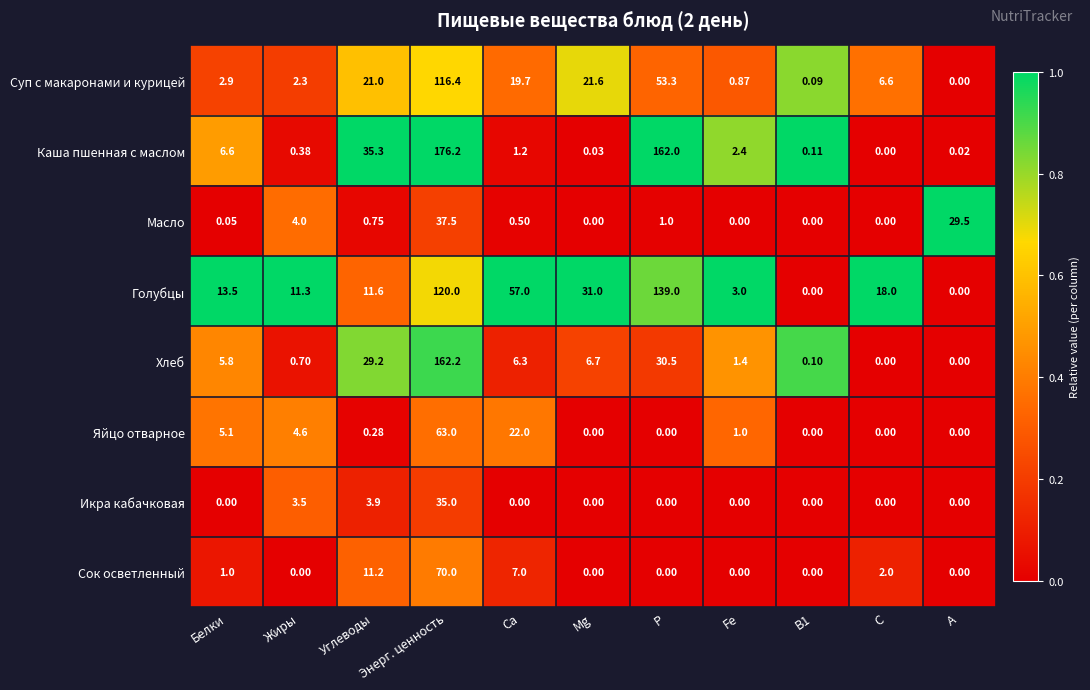

List the series in order of their peak value, highest first.

Каша пшенная с маслом, Хлеб, Голубцы, Суп с макаронами и курицей, Сок осветленный, Яйцо отварное, Масло, Икра кабачковая